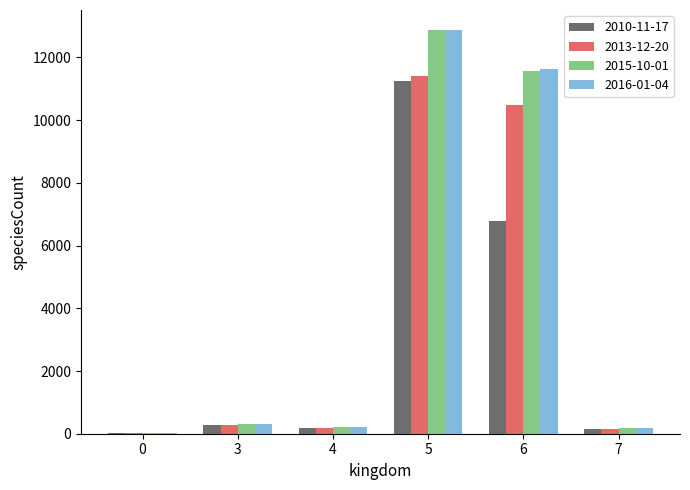

Is it true that 2010-11-17 equals 9 at 0?

True